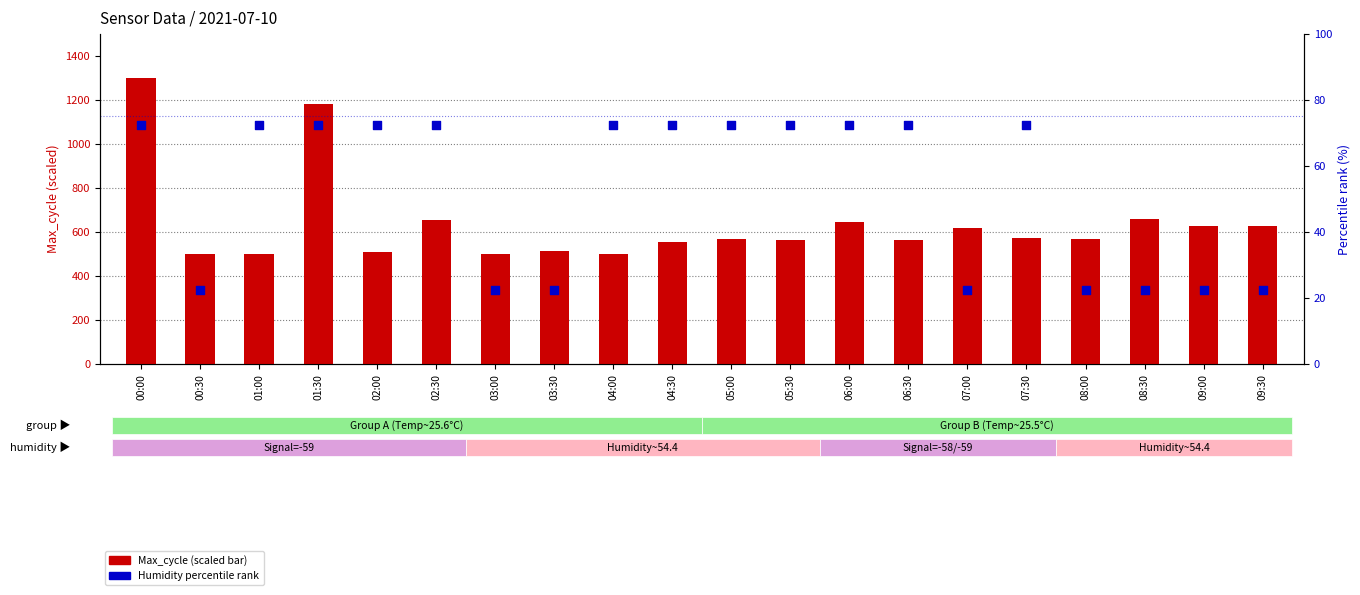

At how many categories does at least one series exceed 618?

8